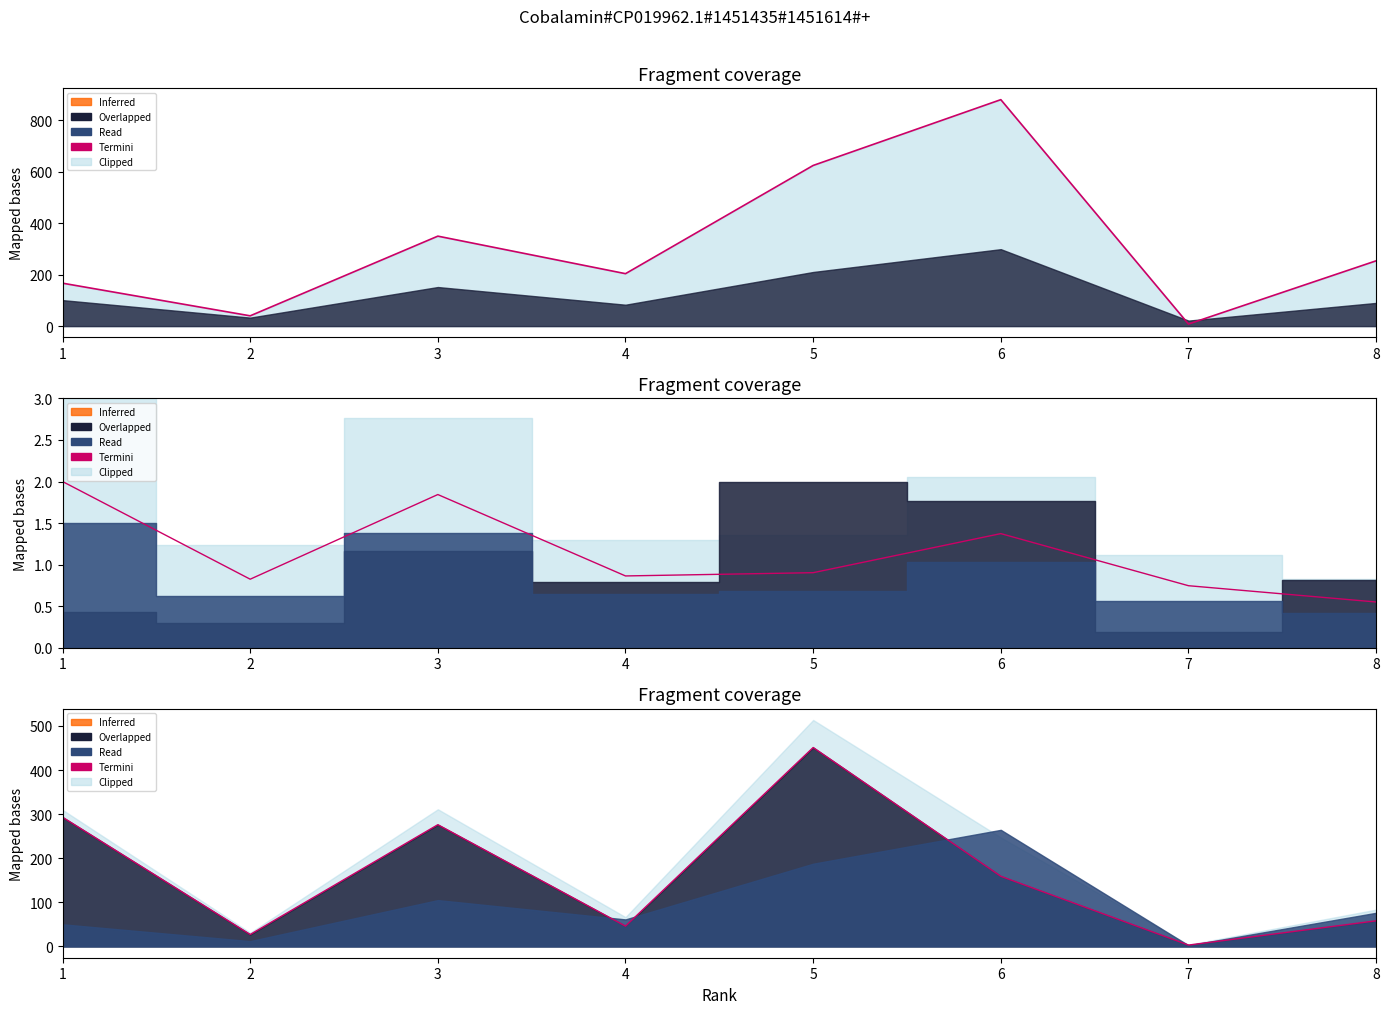

Where does the data first go above 159?

1